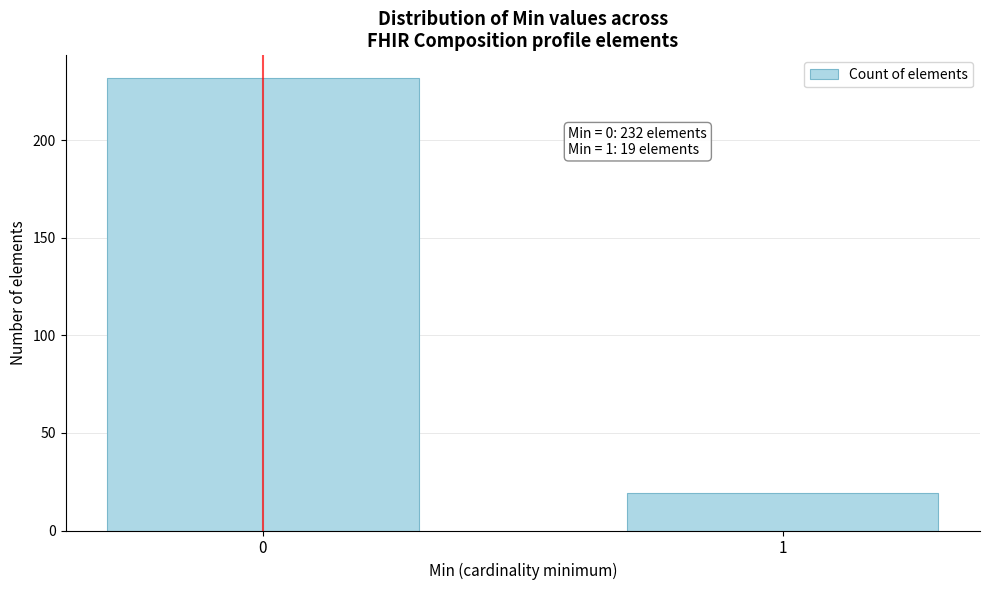

Reading right to left, transcribe all the data shown in this chart.

19	232